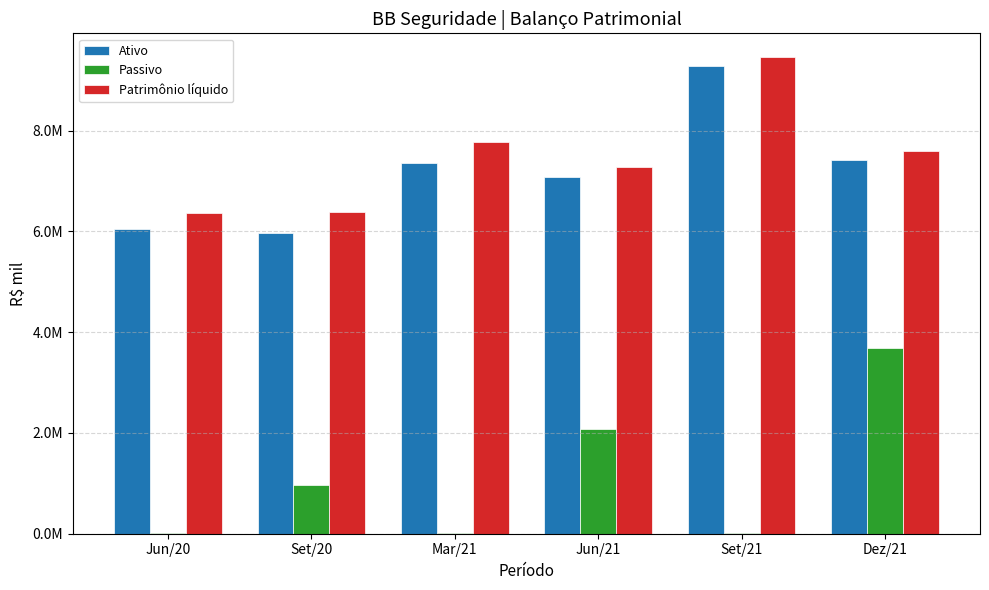

At which label does Passivo reach its peak?

Dez/21